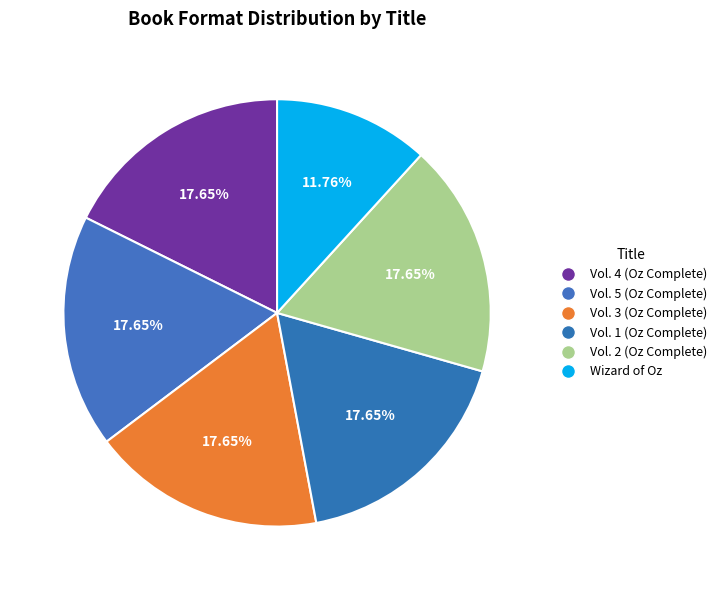

What is the smallest slice in the pie chart?

Wizard of Oz